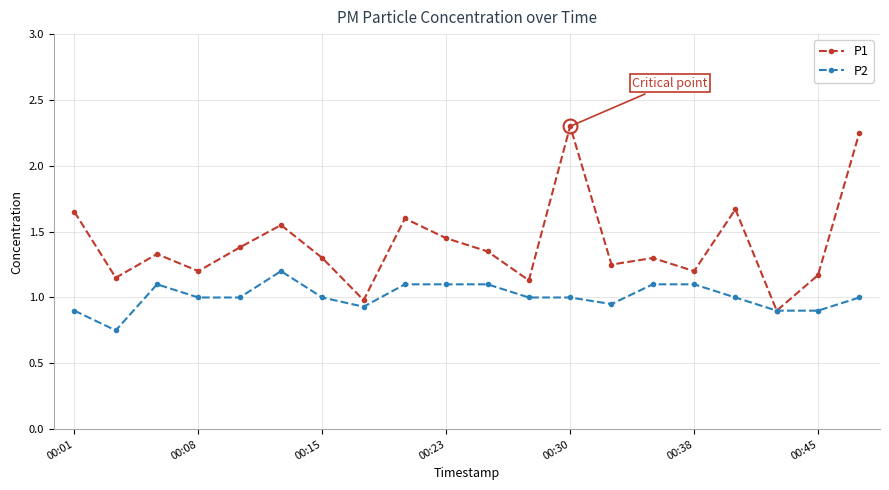

Rank the series by their maximum value, from highest to lowest.

P1, P2